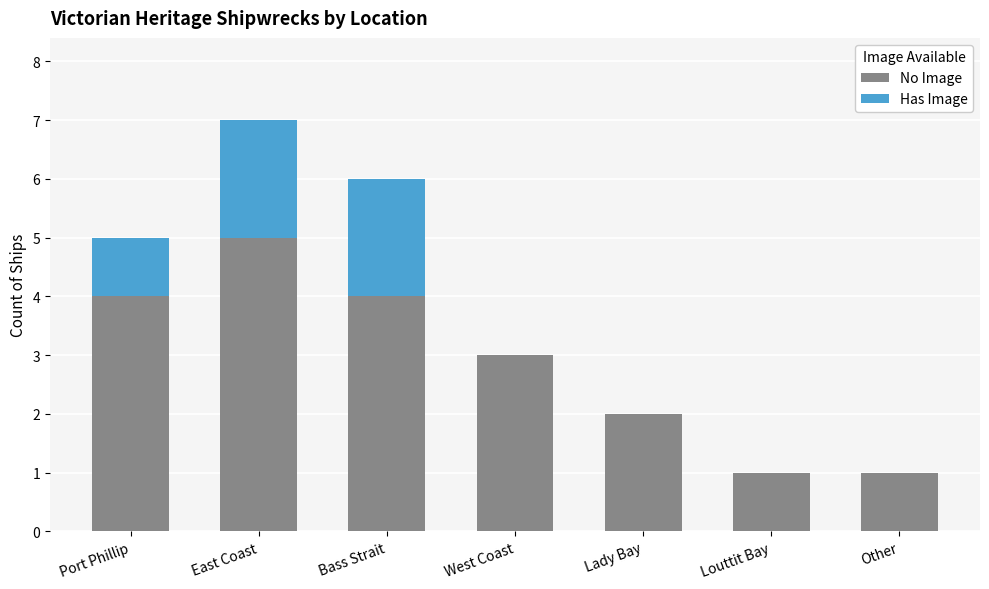

The value of No Image at Other is 1. True or false?

True